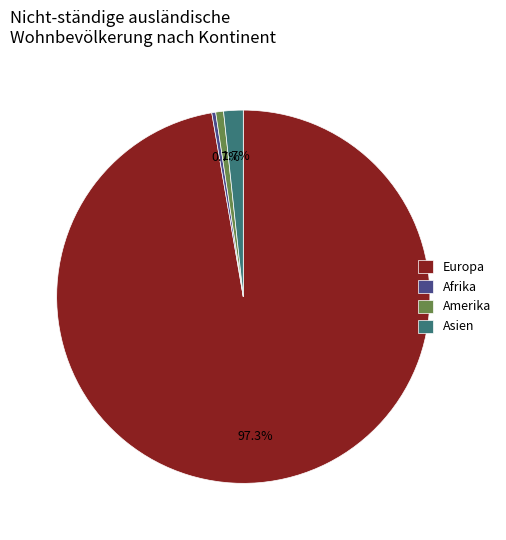

Combined, what portion of the pie is Europa and Amerika?

98.0%